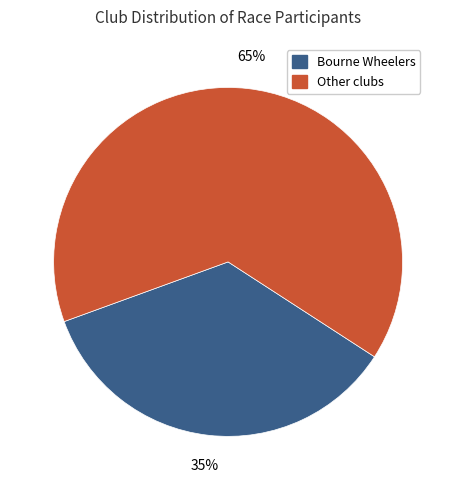

Does any single category account for the majority?

Yes